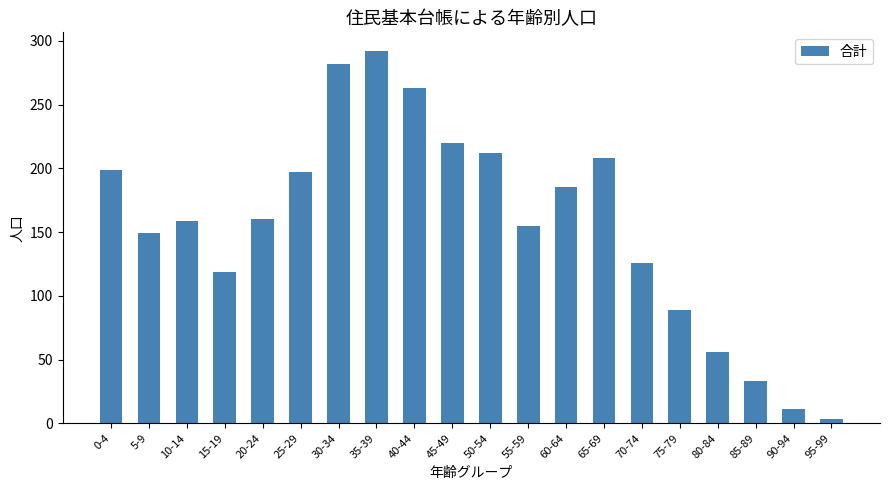

Between 35-39 and 45-49, which is larger?

35-39